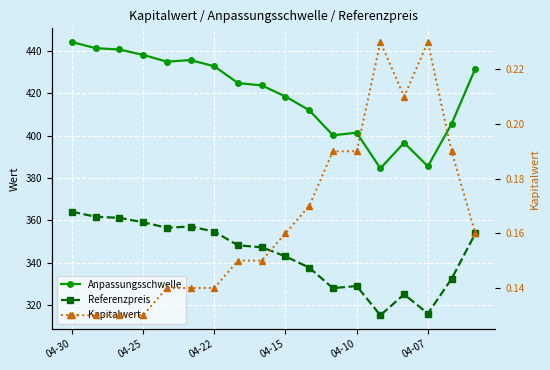

At how many categories does at least one series exceed 35?

18